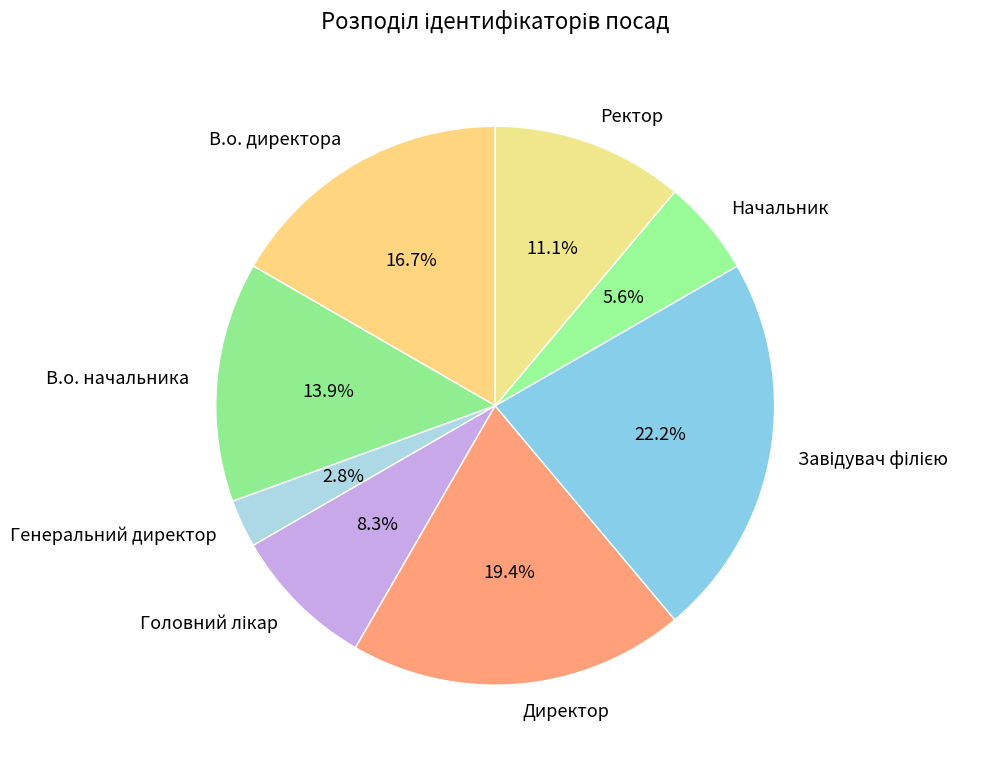

How much of the chart is everything except Директор?

80.6%